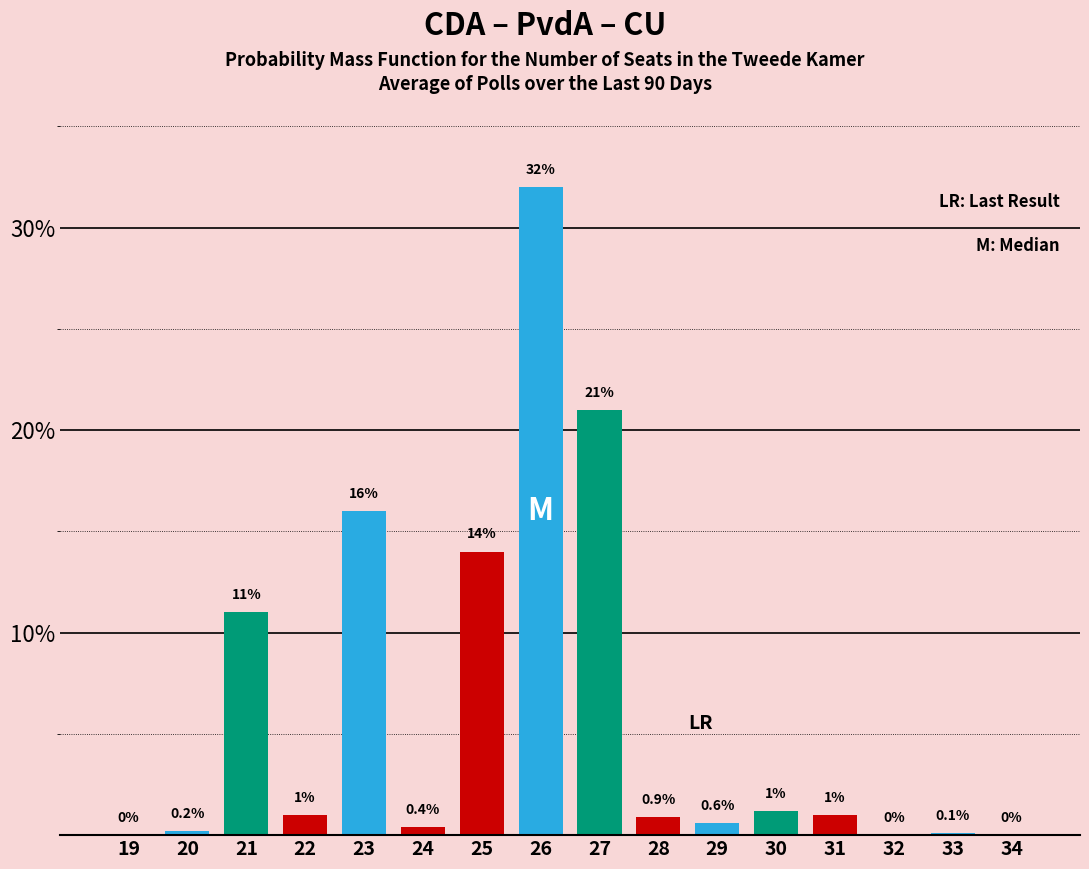

Reading left to right, list all the values displayed in this chart.

19=0.0	20=0.2	21=11.0	22=1.0	23=16.0	24=0.4	25=14.0	26=32.0	27=21.0	28=0.9	29=0.6	30=1.2	31=1.0	32=0.0	33=0.1	34=0.0